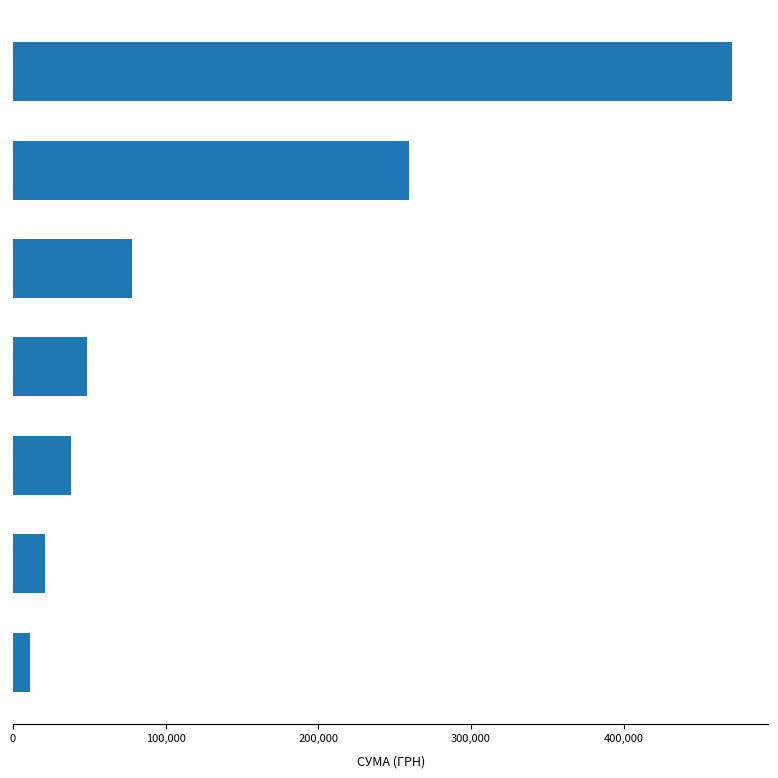

What is the greatest value displayed?

471254.7